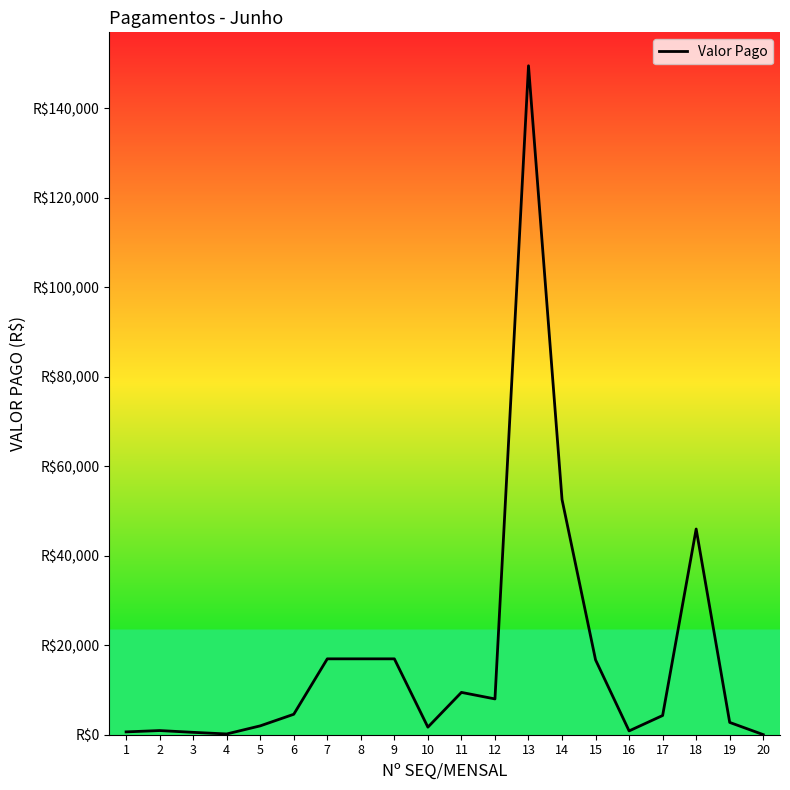

List the labels in order of value, largest first.

13, 14, 18, 7, 8, 9, 15, 11, 12, 6, 17, 19, 5, 10, 2, 16, 1, 3, 4, 20